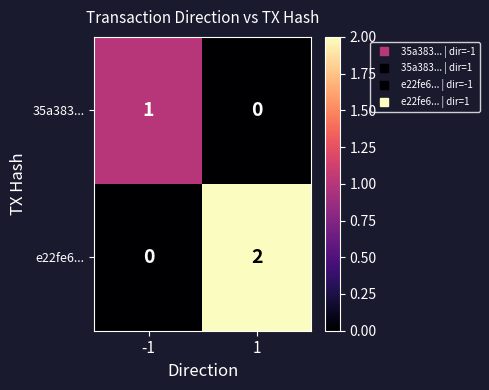

List the labels in order of 35a383... value, smallest first.

1, -1